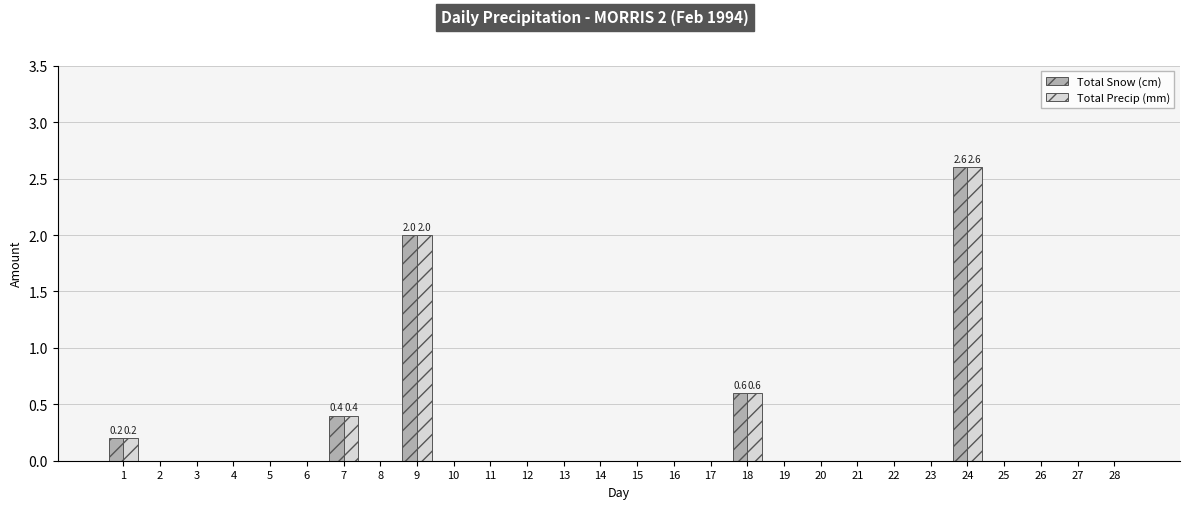

Count the number of data series in this chart.

2